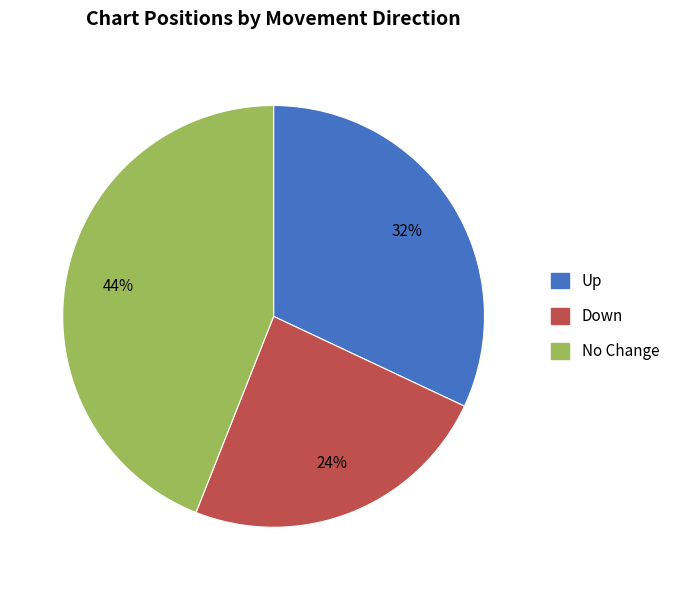

Does any single category account for the majority?

No